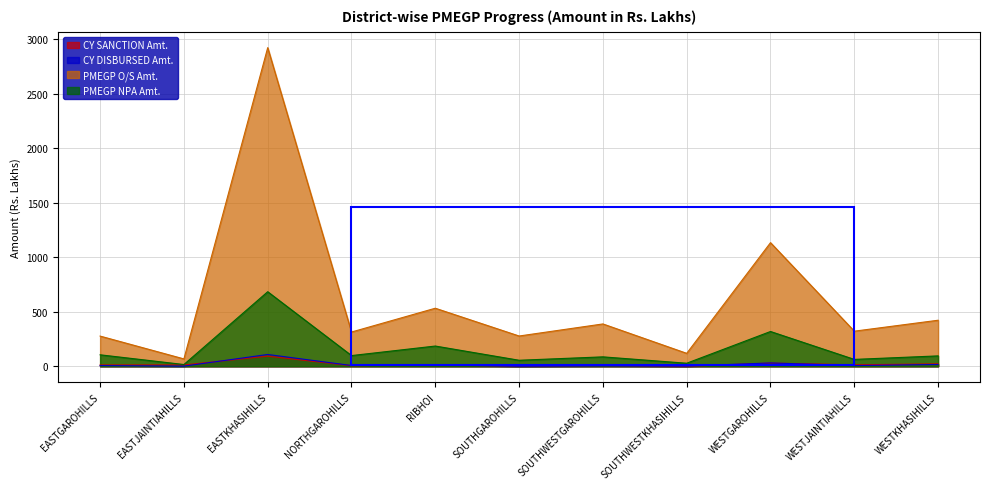

How many lines are shown in the chart?

4